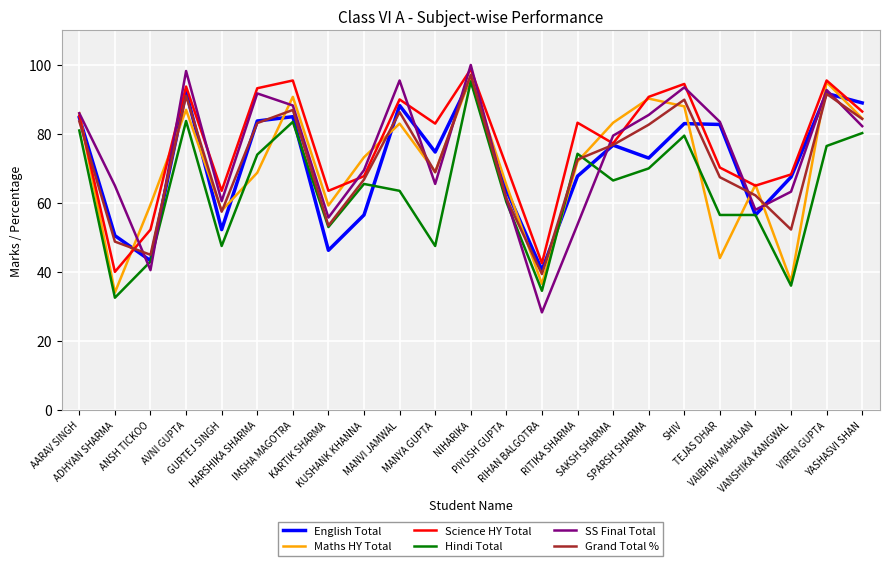

Is it true that SS Final Total equals 54.5 at SAKSH SHARMA?

False